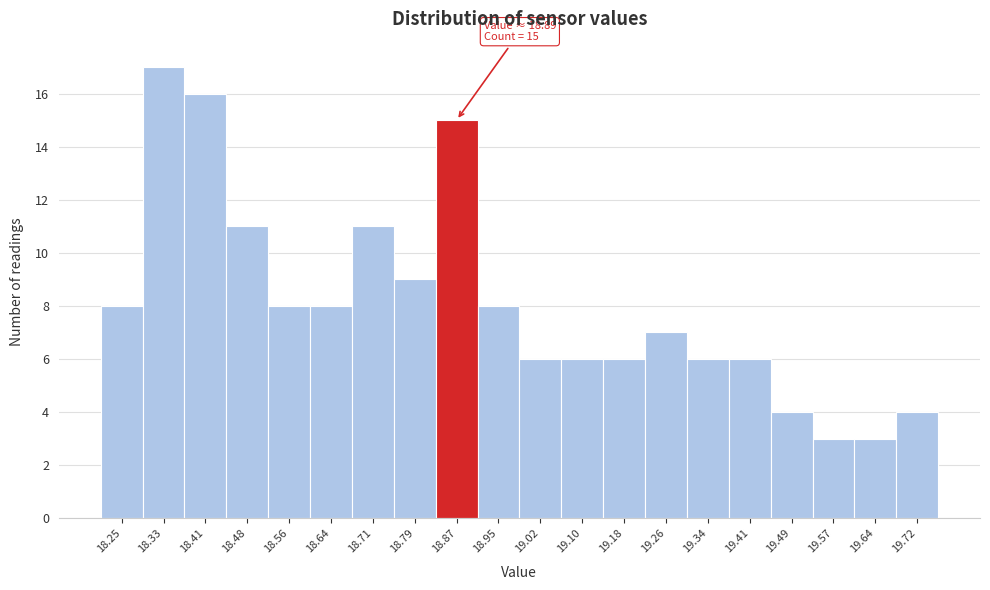

Reading left to right, what are all the values shown in this chart?

18.25=8	18.33=17	18.41=16	18.48=11	18.56=8	18.64=8	18.71=11	18.79=9	18.87=15	18.95=8	19.02=6	19.10=6	19.18=6	19.26=7	19.34=6	19.41=6	19.49=4	19.57=3	19.64=3	19.72=4